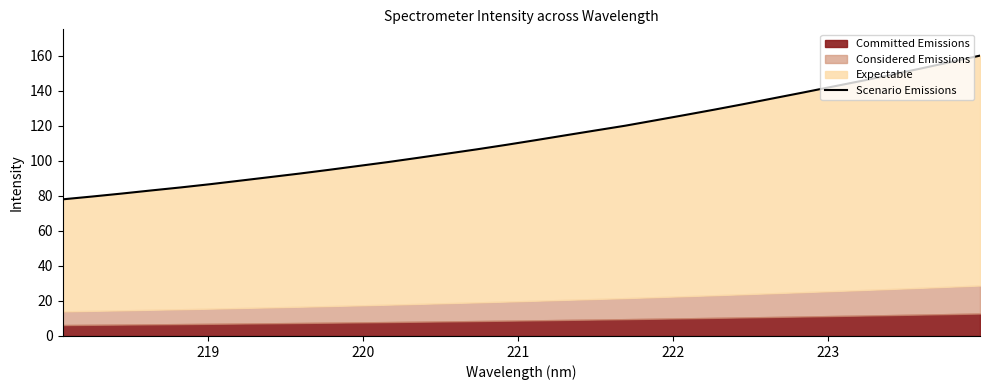

Reading right to left, transcribe all the data shown in this chart.

160.0	156.3	152.6	149.1	145.6	142.3	138.9	135.6	132.3	129.1	126.0	123.0	120.0	117.3	114.6	111.8	109.1	106.5	104.1	101.7	99.3	97.0	94.8	92.7	90.7	88.7	86.7	84.8	83.1	81.3	79.6	78.0